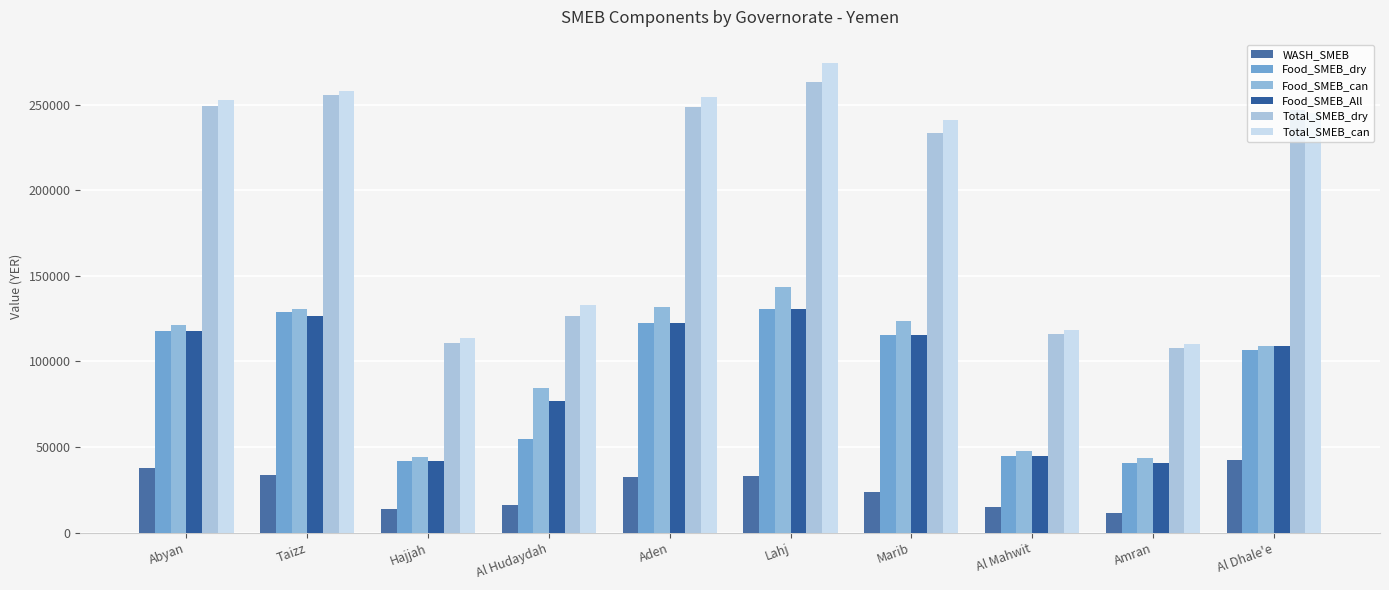

Does the chart contain any negative values?

No